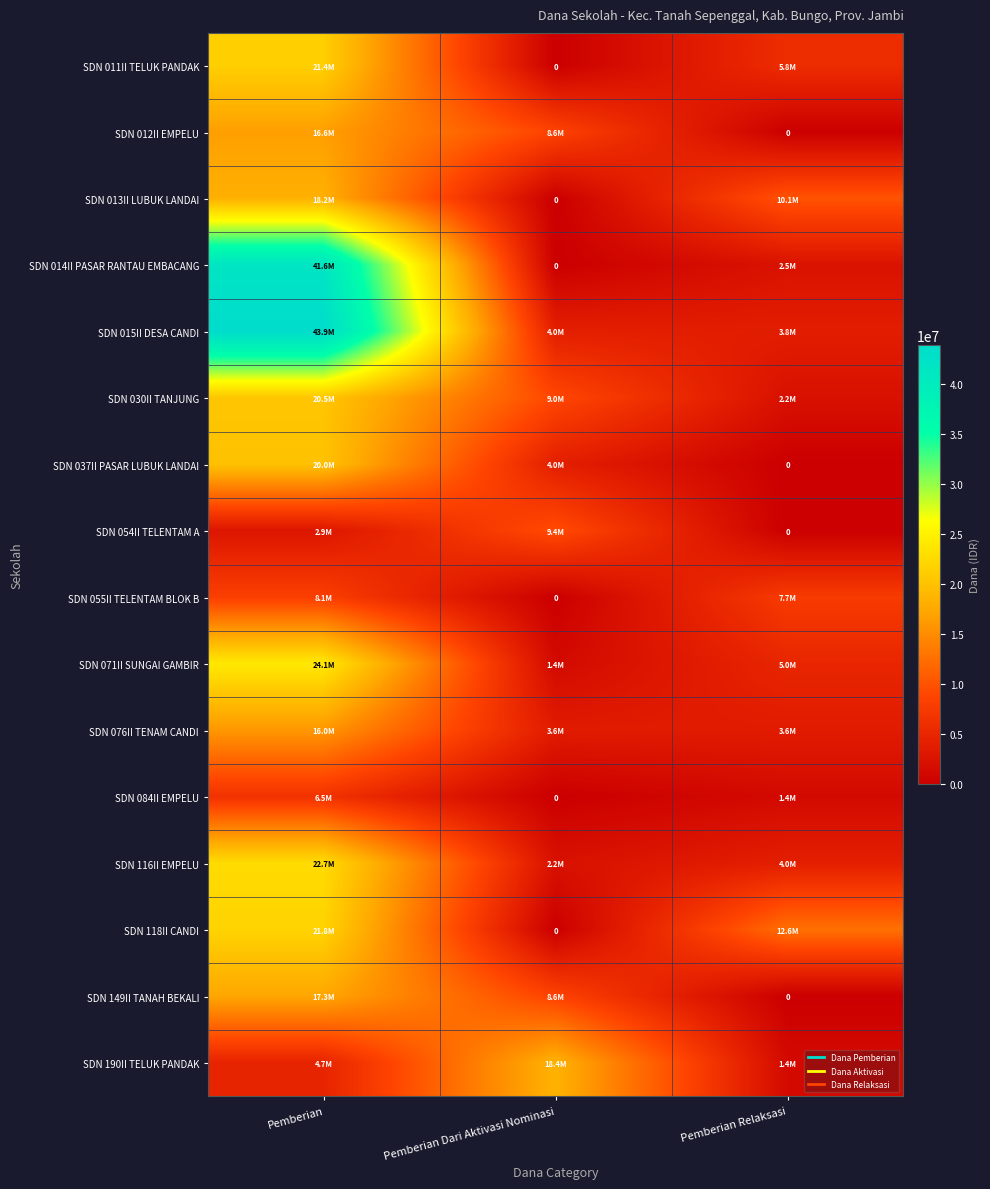

What is the sum of all SDN 055II TELENTAM BLOK B values?

15750000